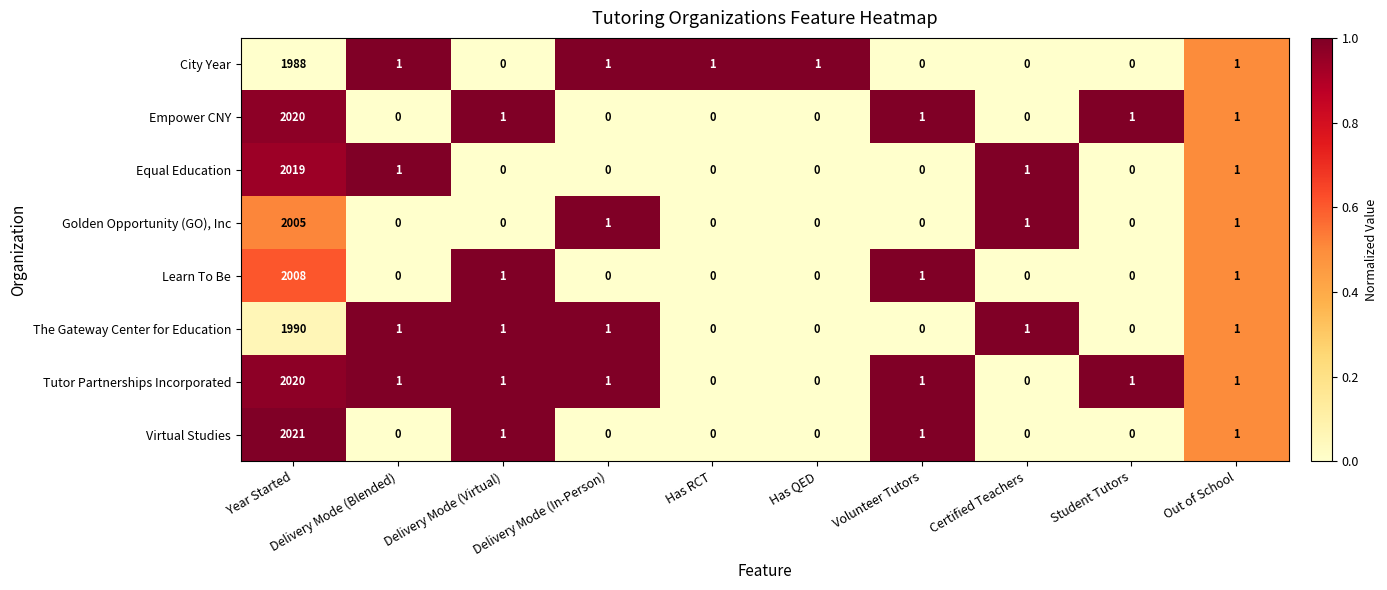

What is the difference between the Equal Education values at Delivery Mode (Virtual) and Year Started?

2019